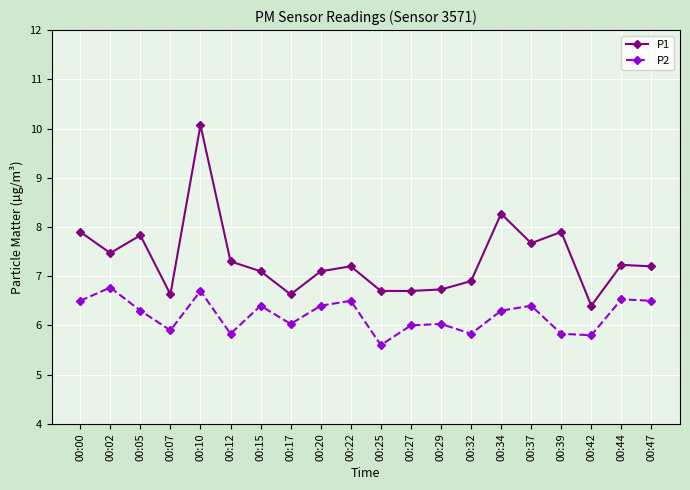

The P2 series shows 9.7 at 00:34. True or false?

False